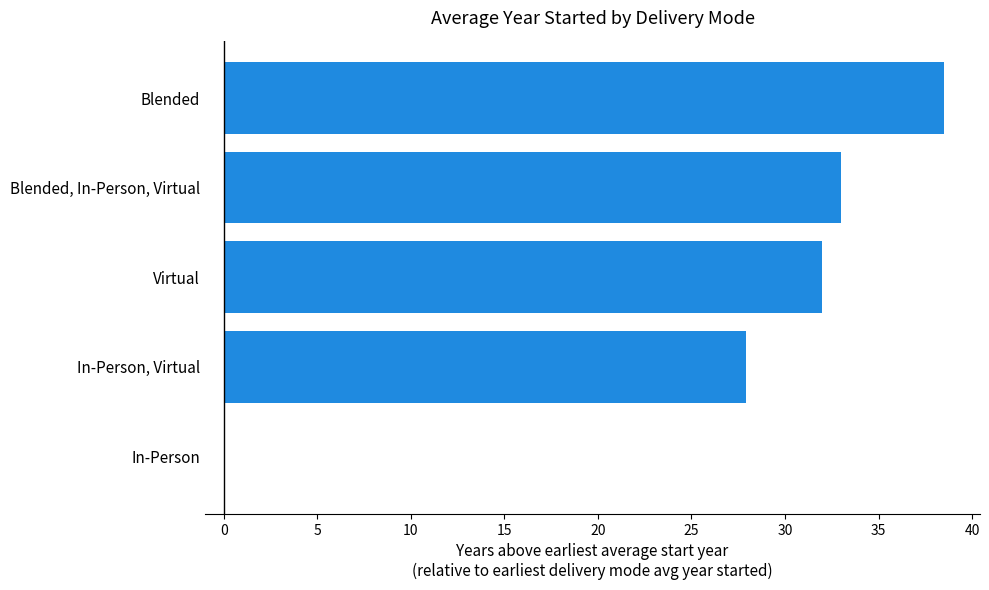

What is the sum of all values?

131.4